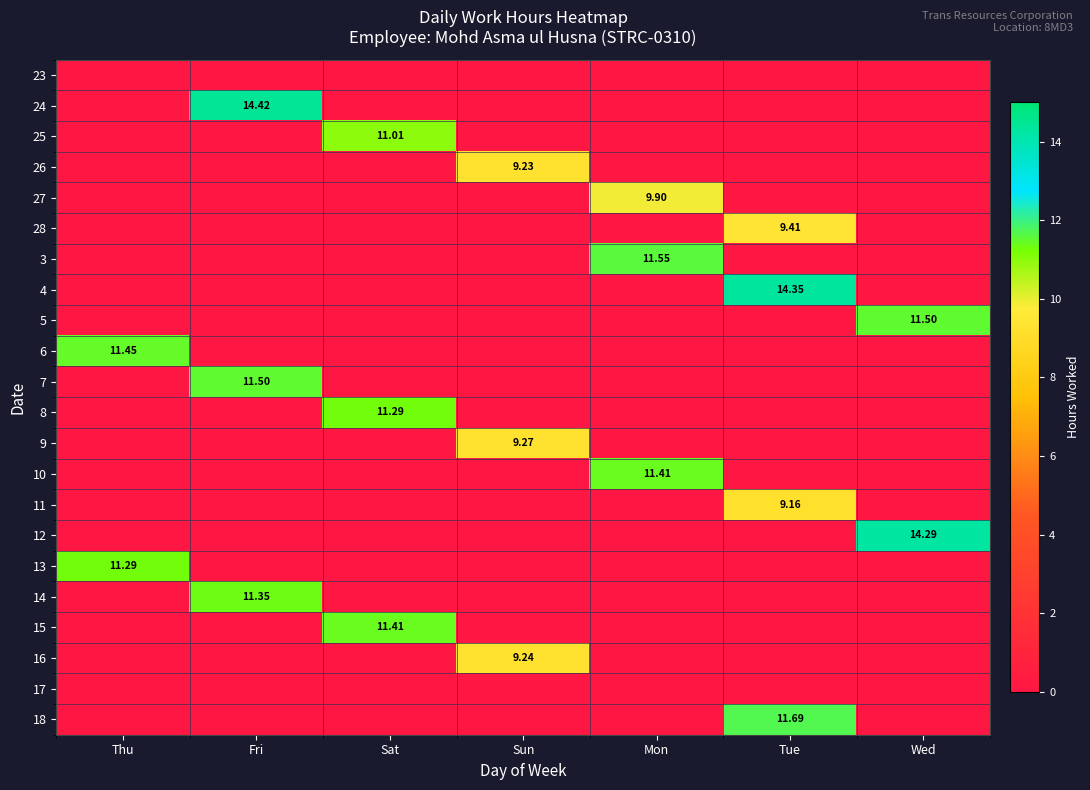

Rank the series at Sun from highest to lowest value.

9, 16, 26, 23, 24, 25, 27, 28, 3, 4, 5, 6, 7, 8, 10, 11, 12, 13, 14, 15, 17, 18